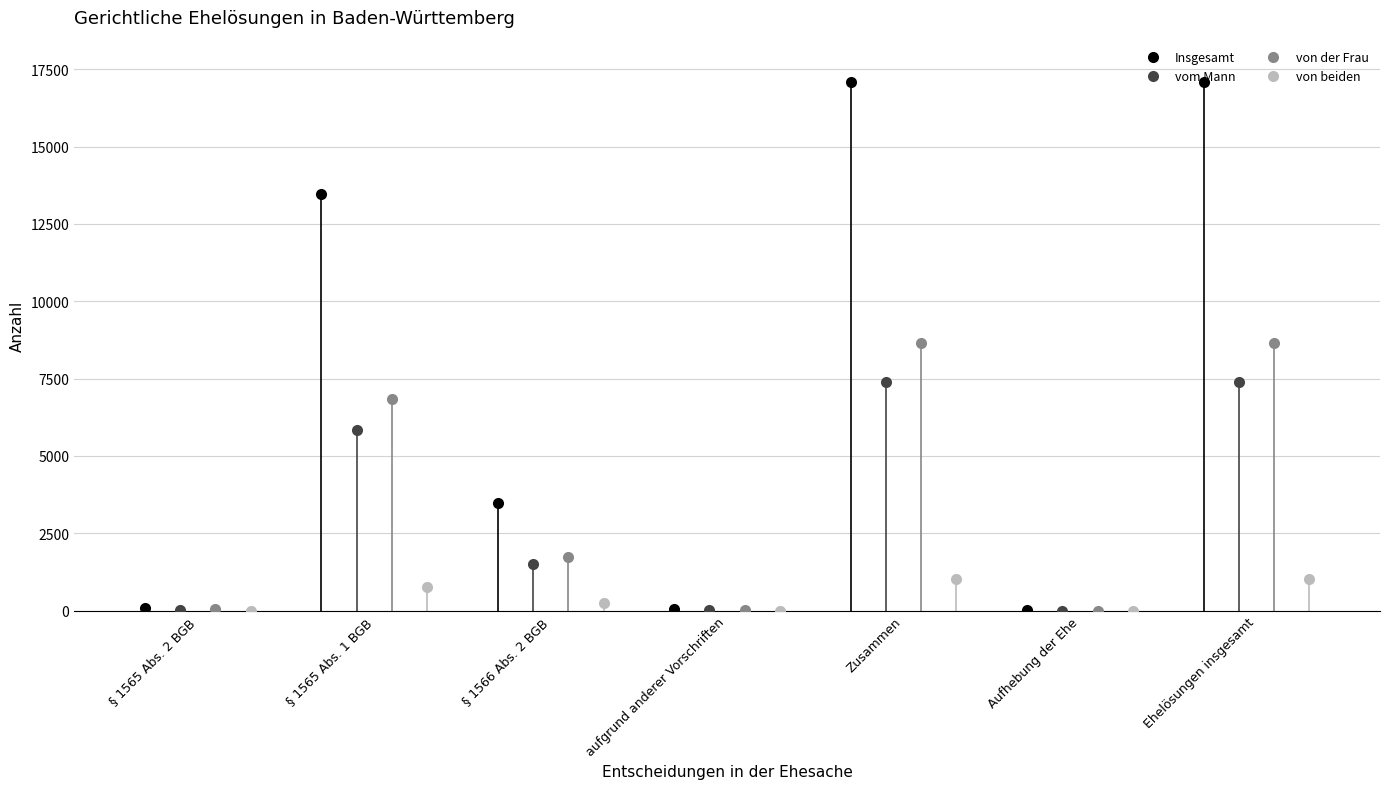

Which series has the widest spread of values?

Insgesamt